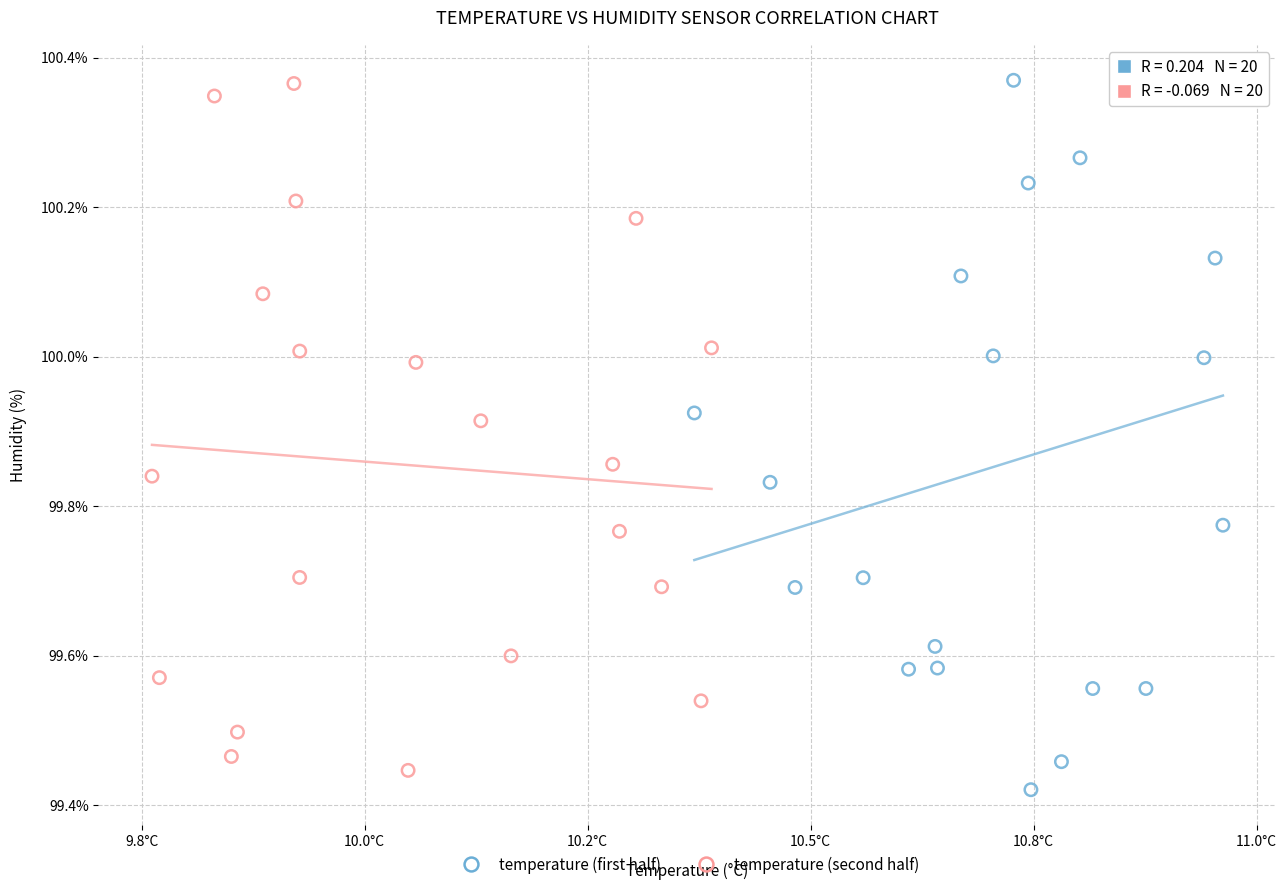

What are all the series names shown in the legend?

temperature (first half), temperature (second half)